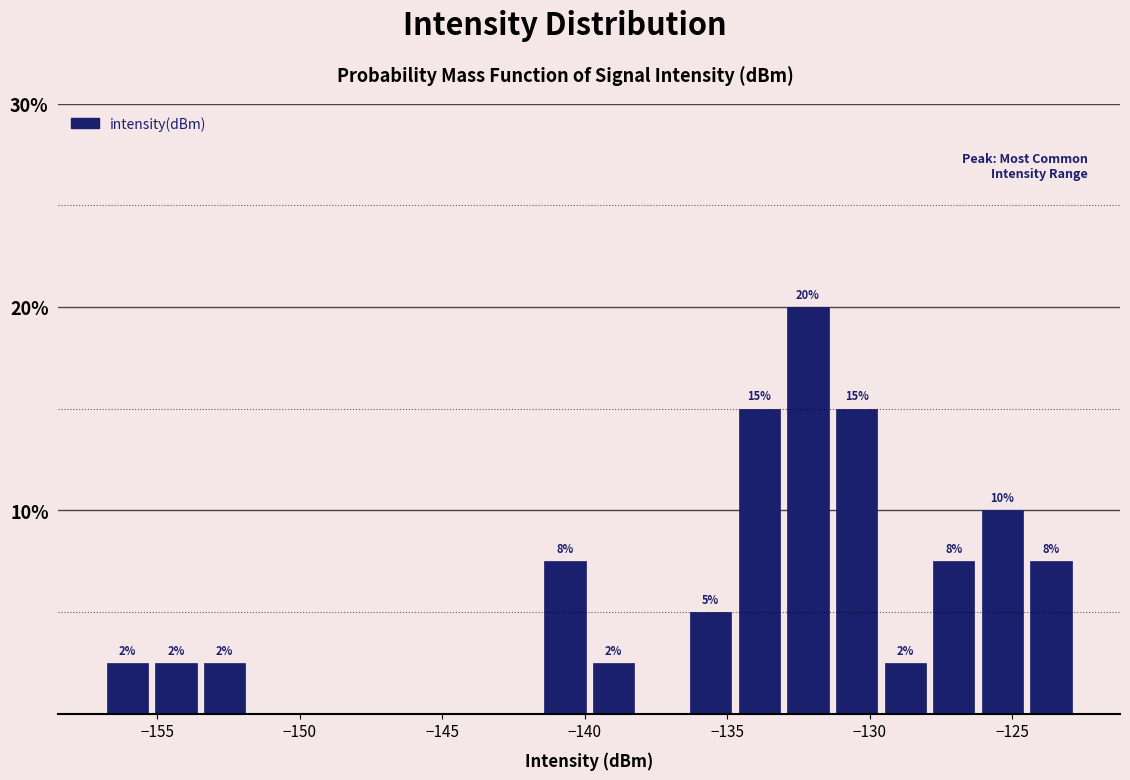

Read against the x-axis, roughly where is the centre of the tallest bar?

-132.0